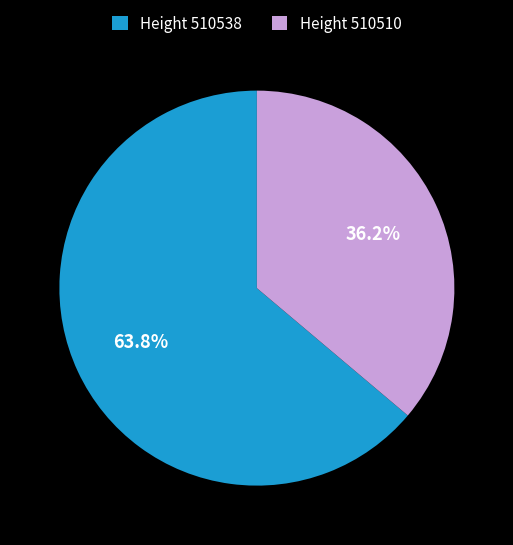

What is the majority slice?

Height 510538